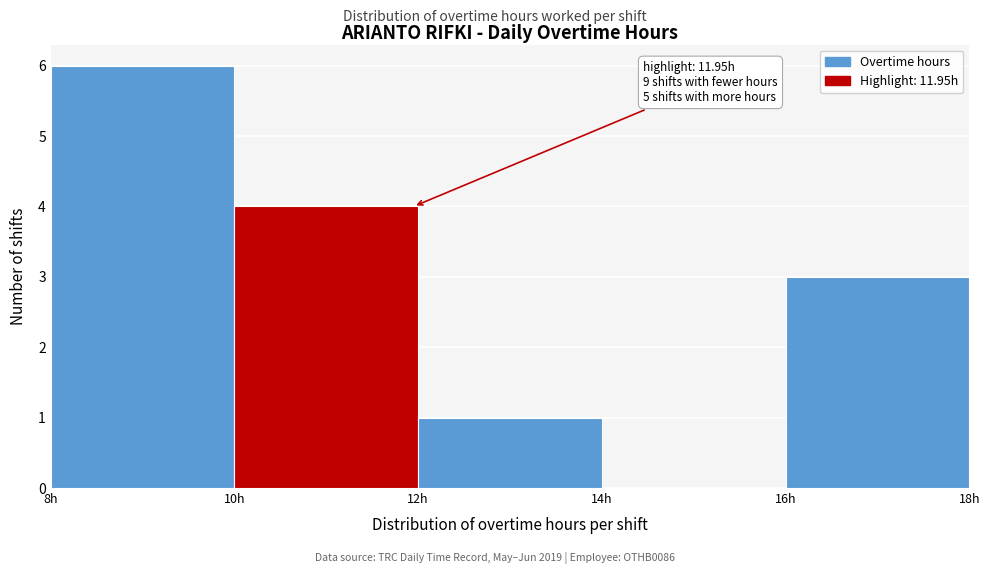

Over which range of the x-axis is the bar tallest?

8 to 10